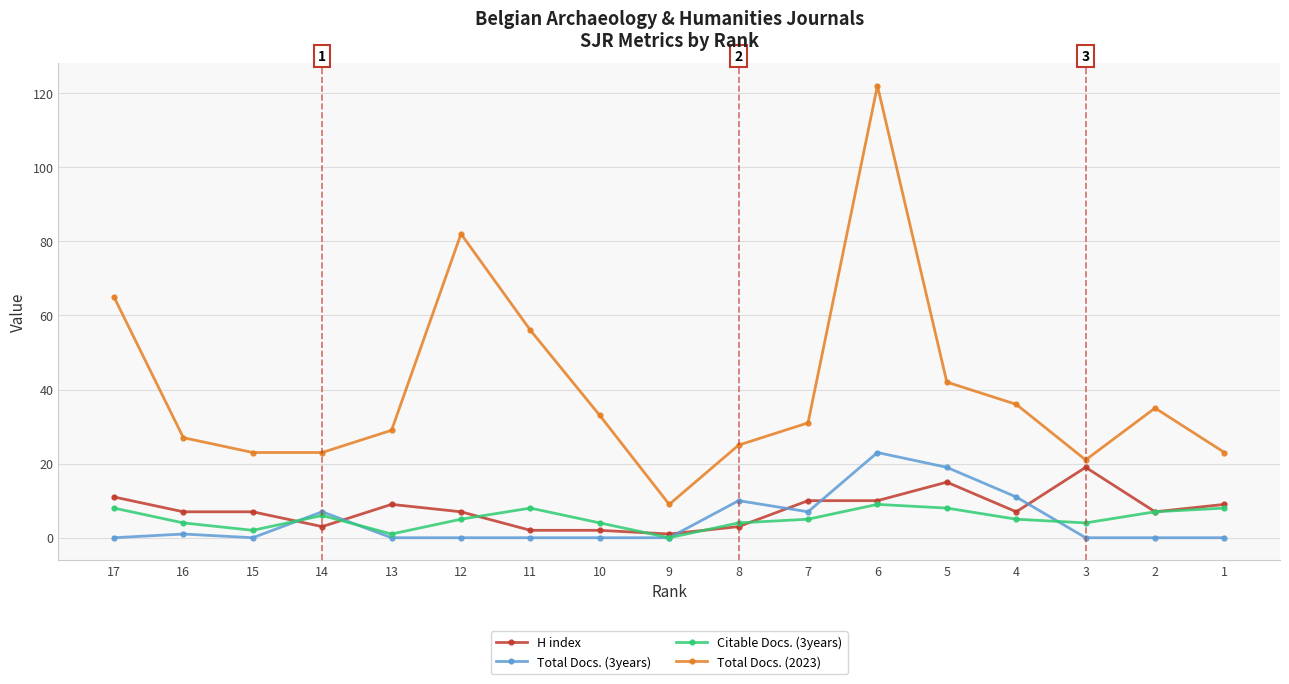

List the series in order of their peak value, highest first.

Total Docs. (2023), Total Docs. (3years), H index, Citable Docs. (3years)